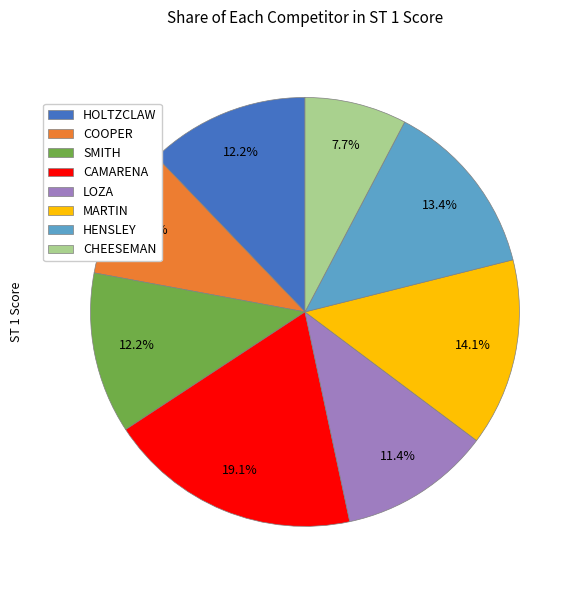

How many segments does this pie chart have?

8